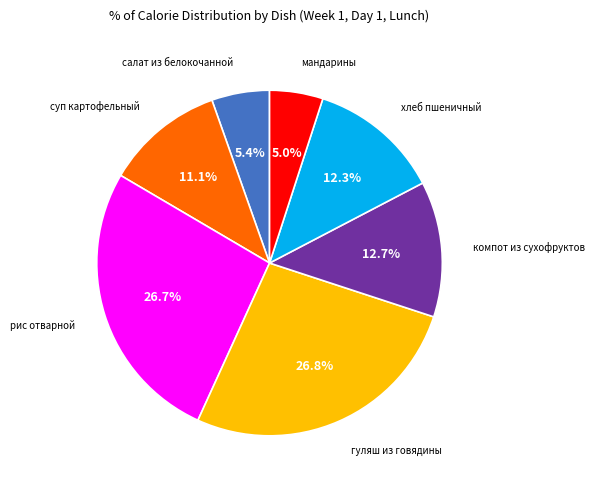

Is there a majority slice in this chart?

No